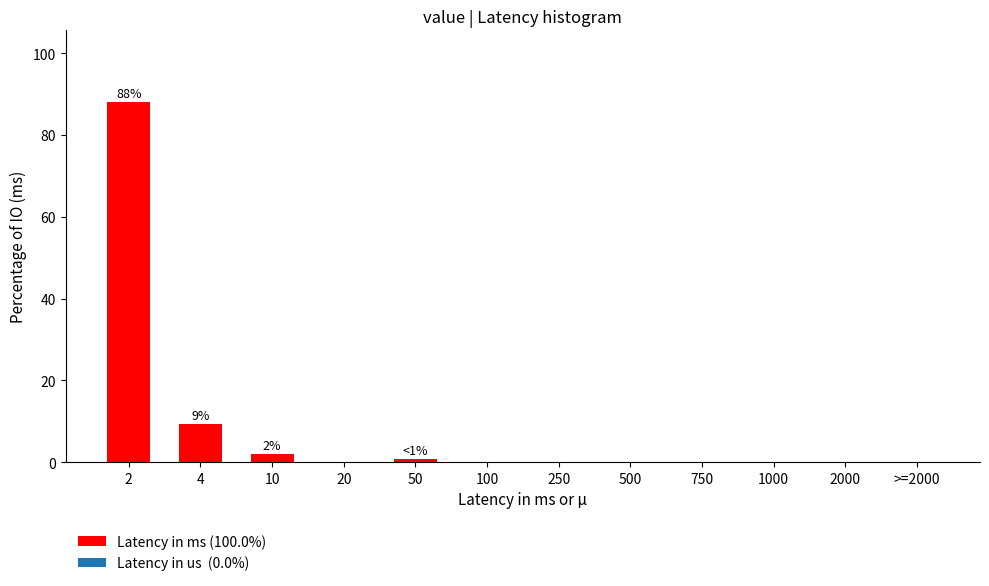

Reading right to left, what are all the values shown in this chart?

>=2000=0.0	2000=0.0	1000=0.0	750=0.0	500=0.0	250=0.0	100=0.0	50=0.7	20=0.0	10=2.0	4=9.3	2=88.0